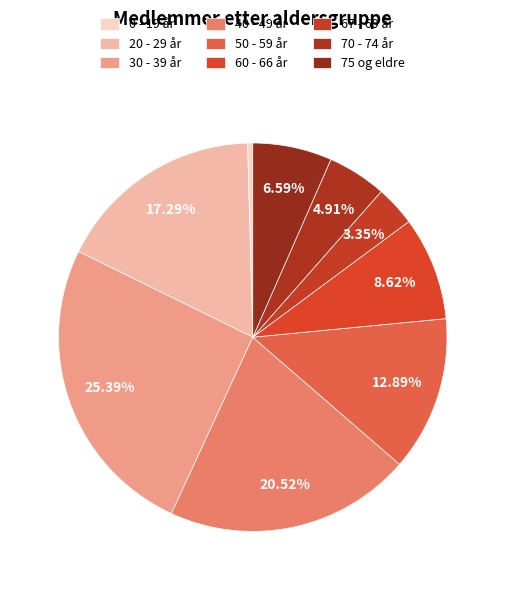

Is it true that 20 - 29 år is 28% of the pie?

False